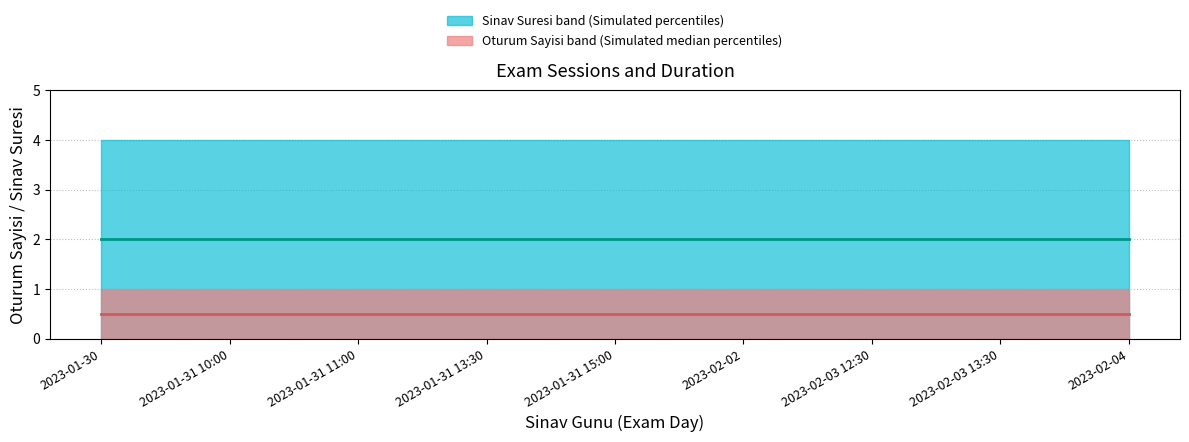

List the series in order of their overall mean, lowest first.

OTURUM SAYISI, SINAV SURESi